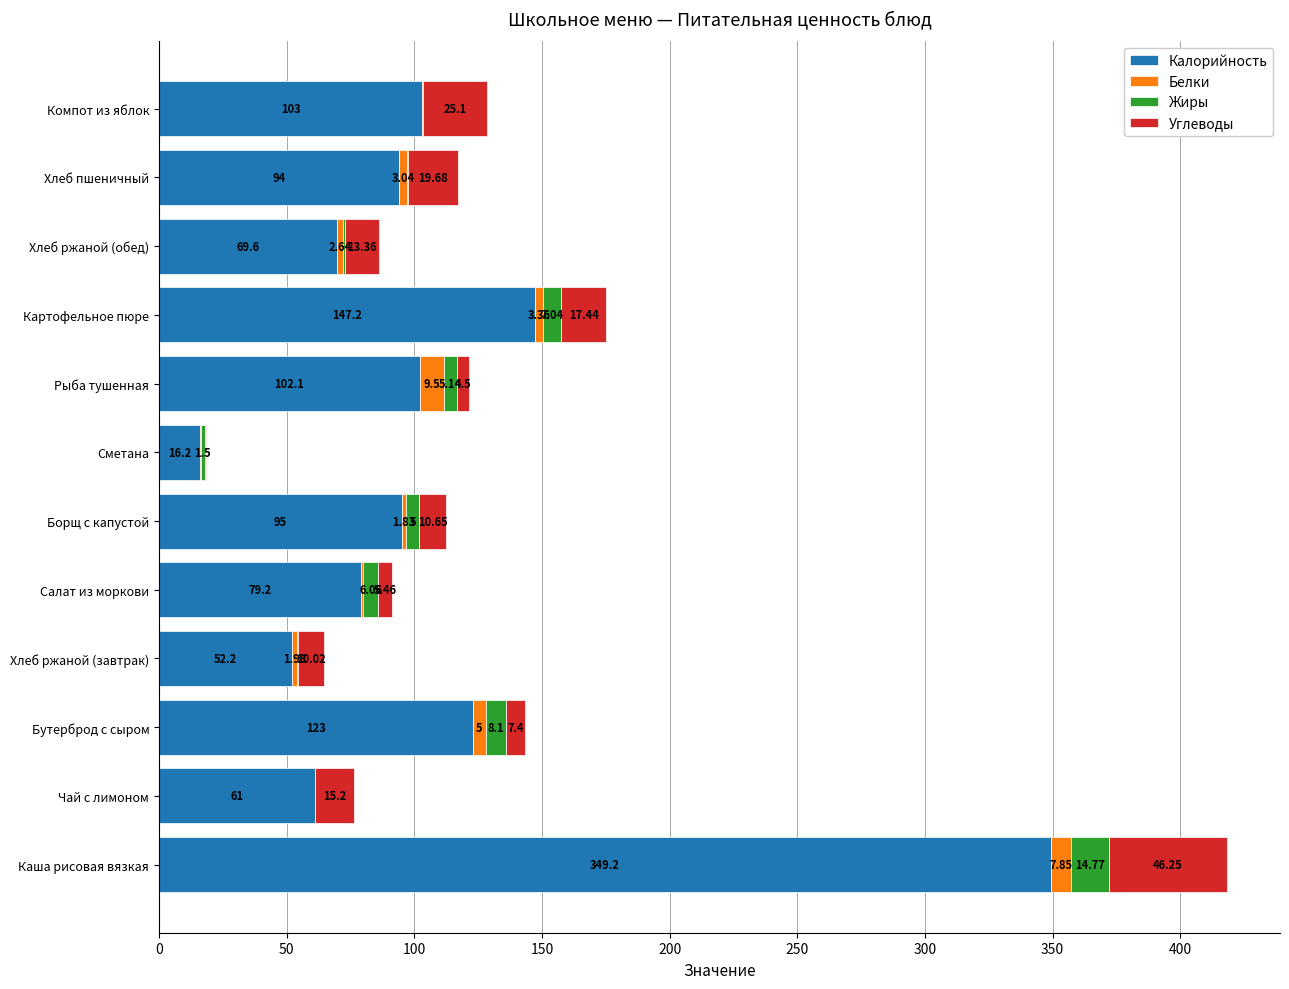

What is the total value across all series at Салат из моркови?

91.4